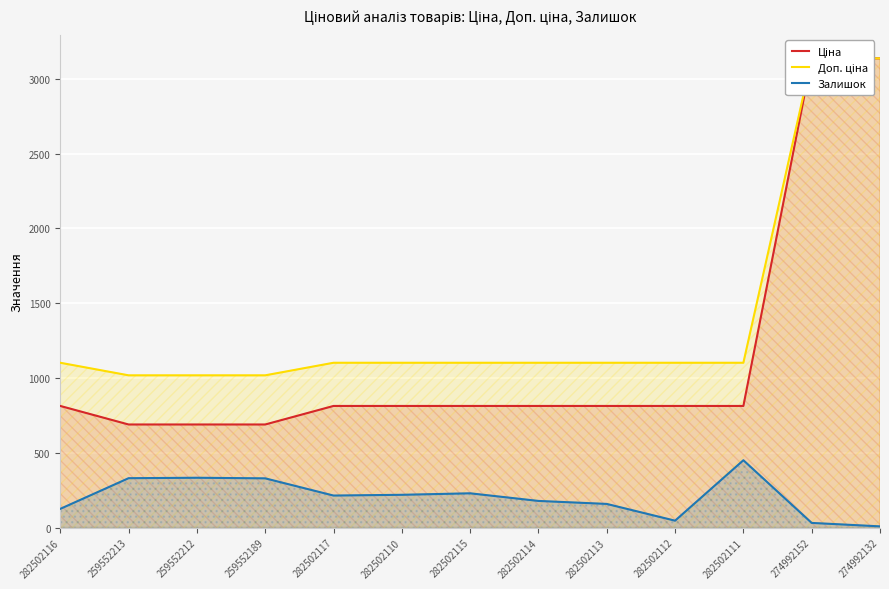

True or false: Залишок and Доп. ціна cross at least once.

False